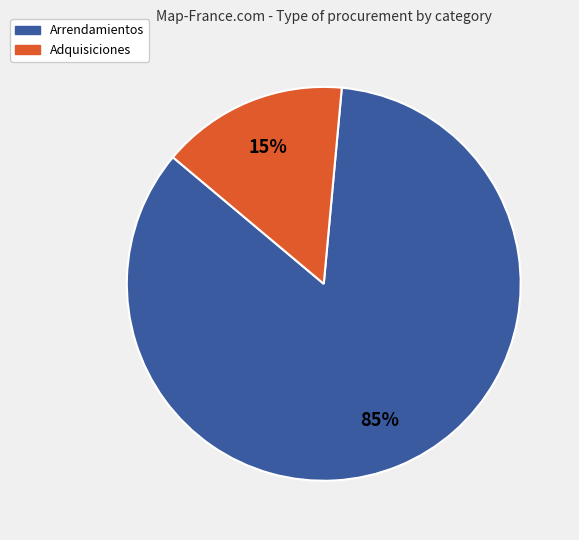

Does Arrendamientos account for over 50% of the chart?

Yes